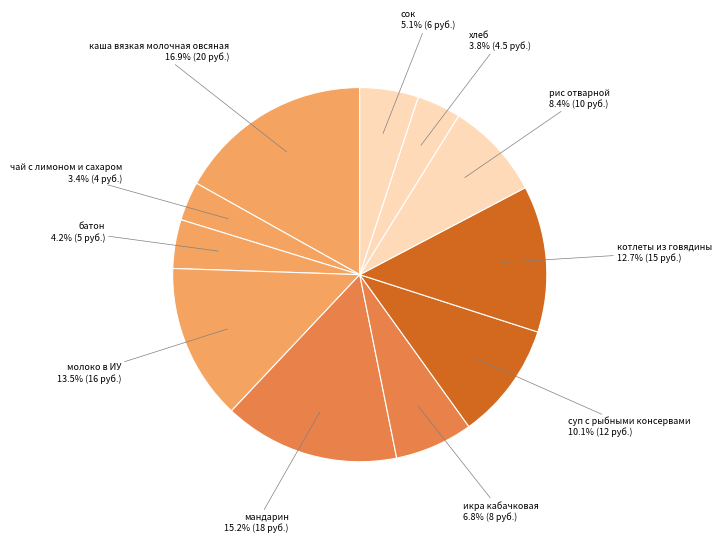

What is the largest slice in the pie chart?

каша вязкая молочная овсяная